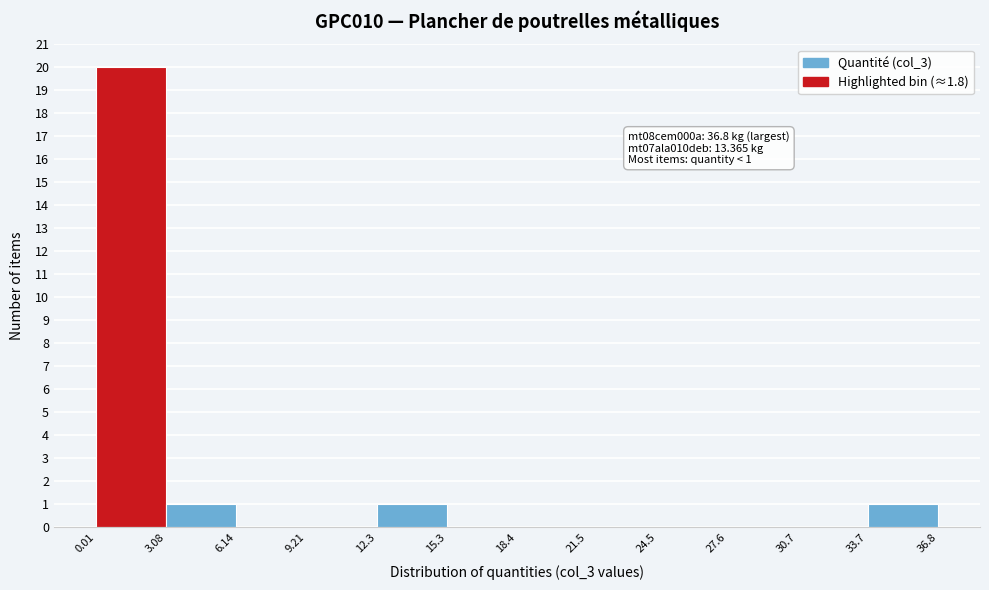

Which range on the x-axis has the tallest bar?

0.01 to 3.08